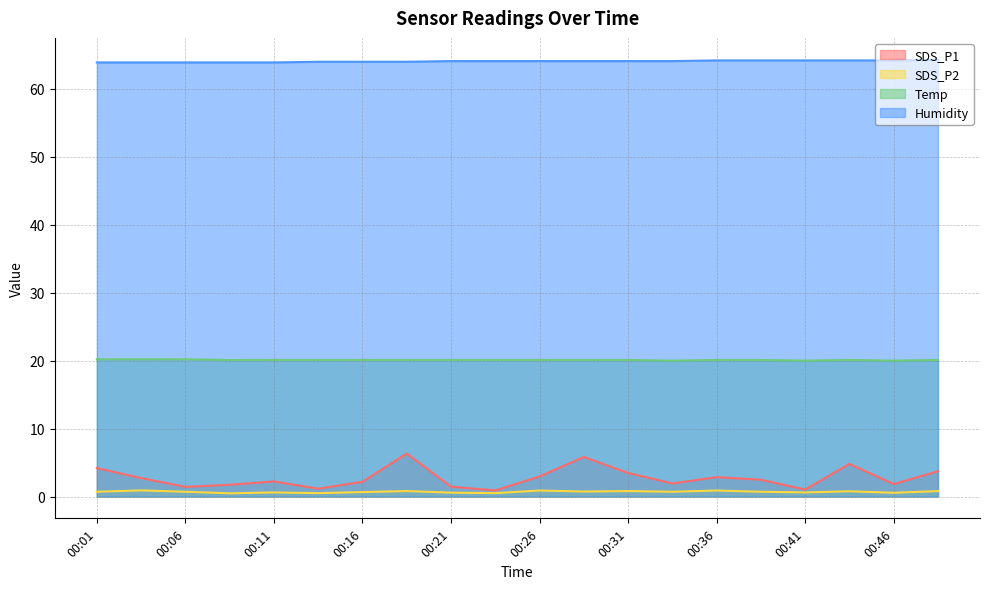

Which series changed the most between 00:08 and 00:11?

SDS_P1